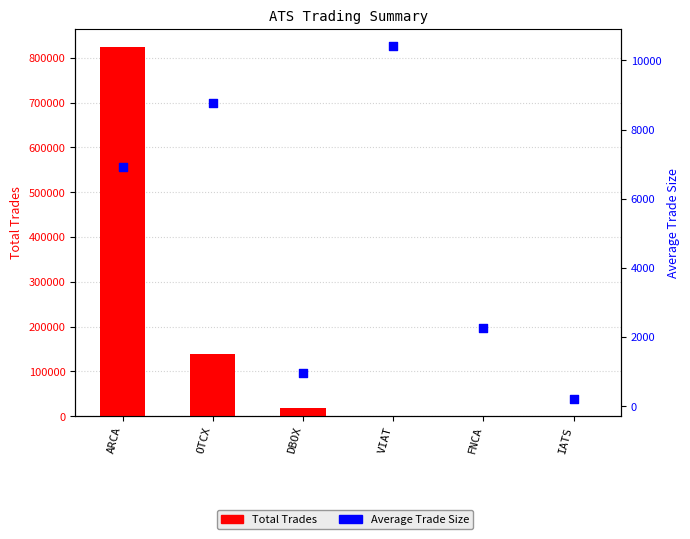

Which series has the largest Y range (max minus min)?

Total Trades